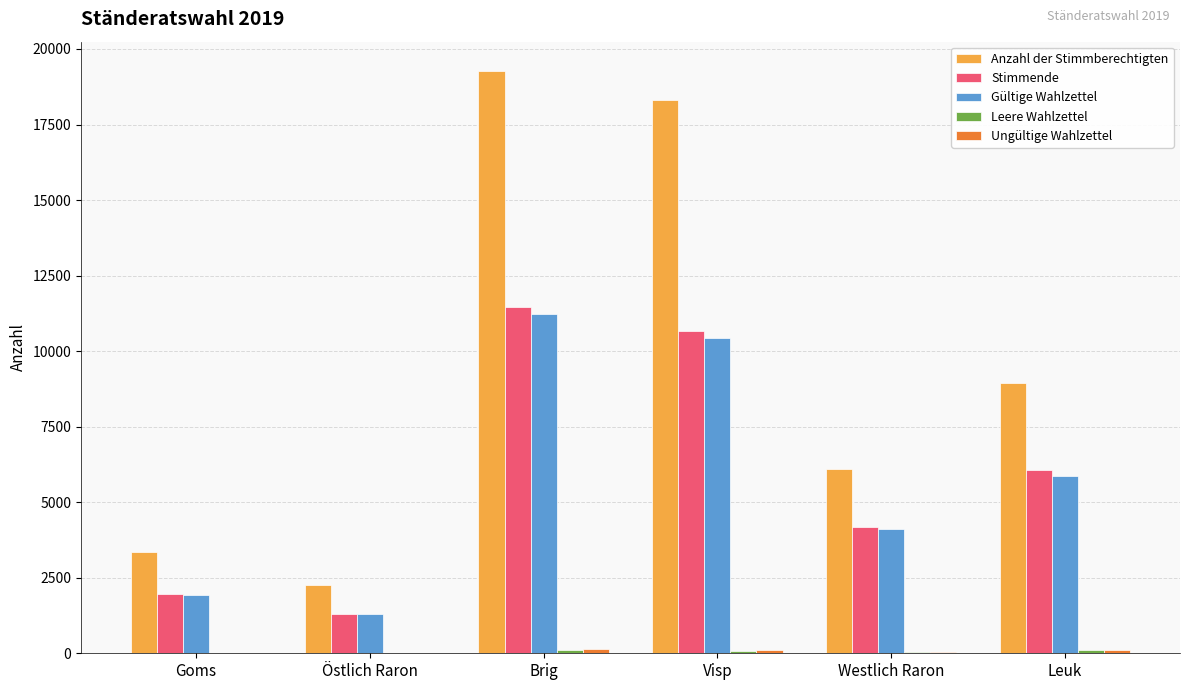

Read the Stimmende value at Westlich Raron.

4183